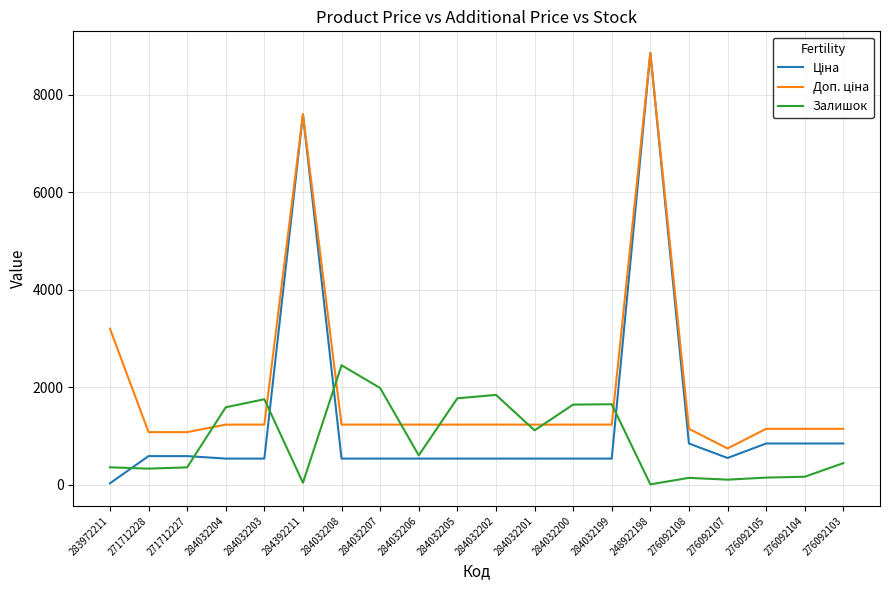

What is the maximum value shown in the chart?

8856.7